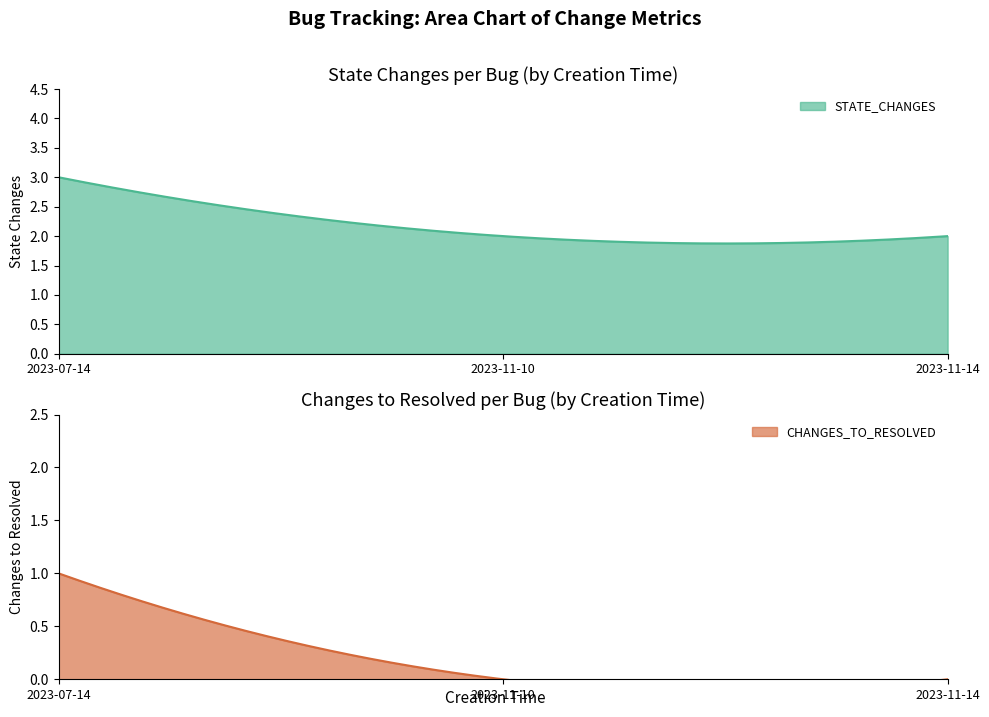

Is it true that STATE_CHANGES equals 3 at 2023-11-10?

False